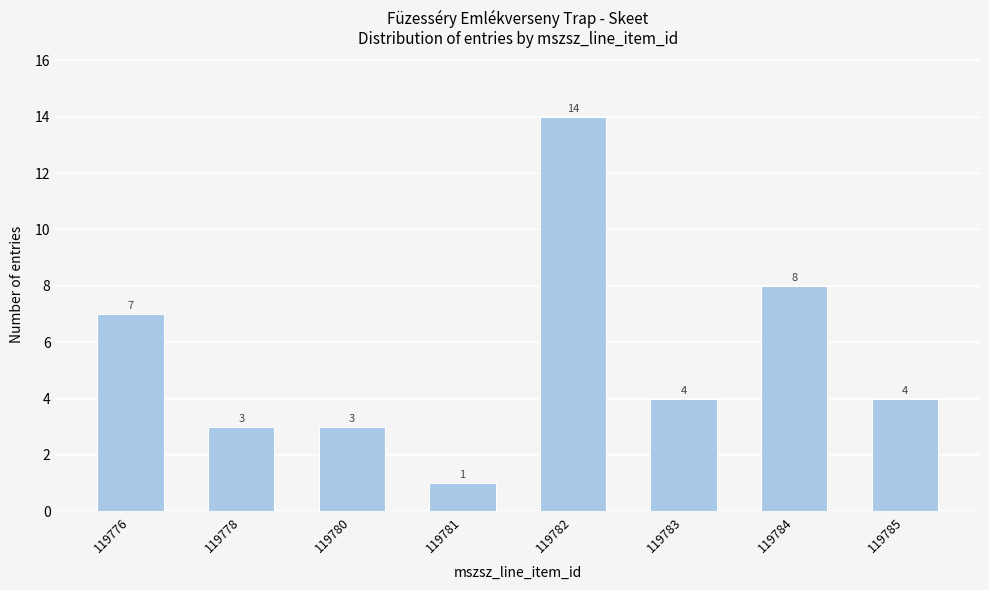

Reading right to left, extract all data points from this chart.

119785=4	119784=8	119783=4	119782=14	119781=1	119780=3	119778=3	119776=7